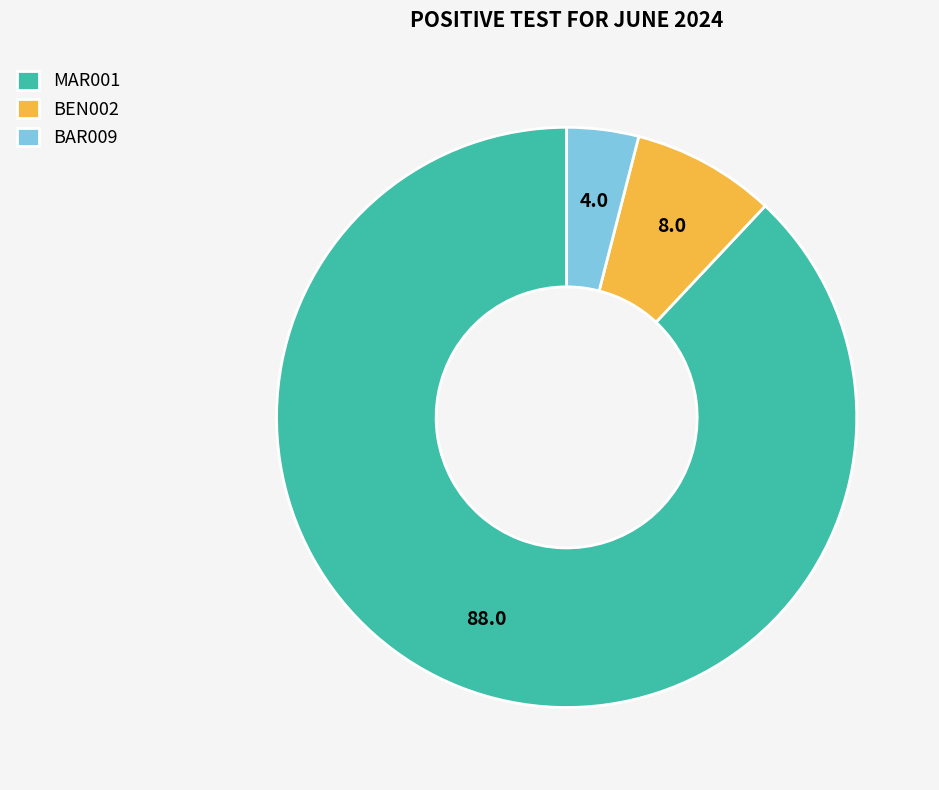

Combined, do MAR001 and BEN002 account for over 50%?

Yes